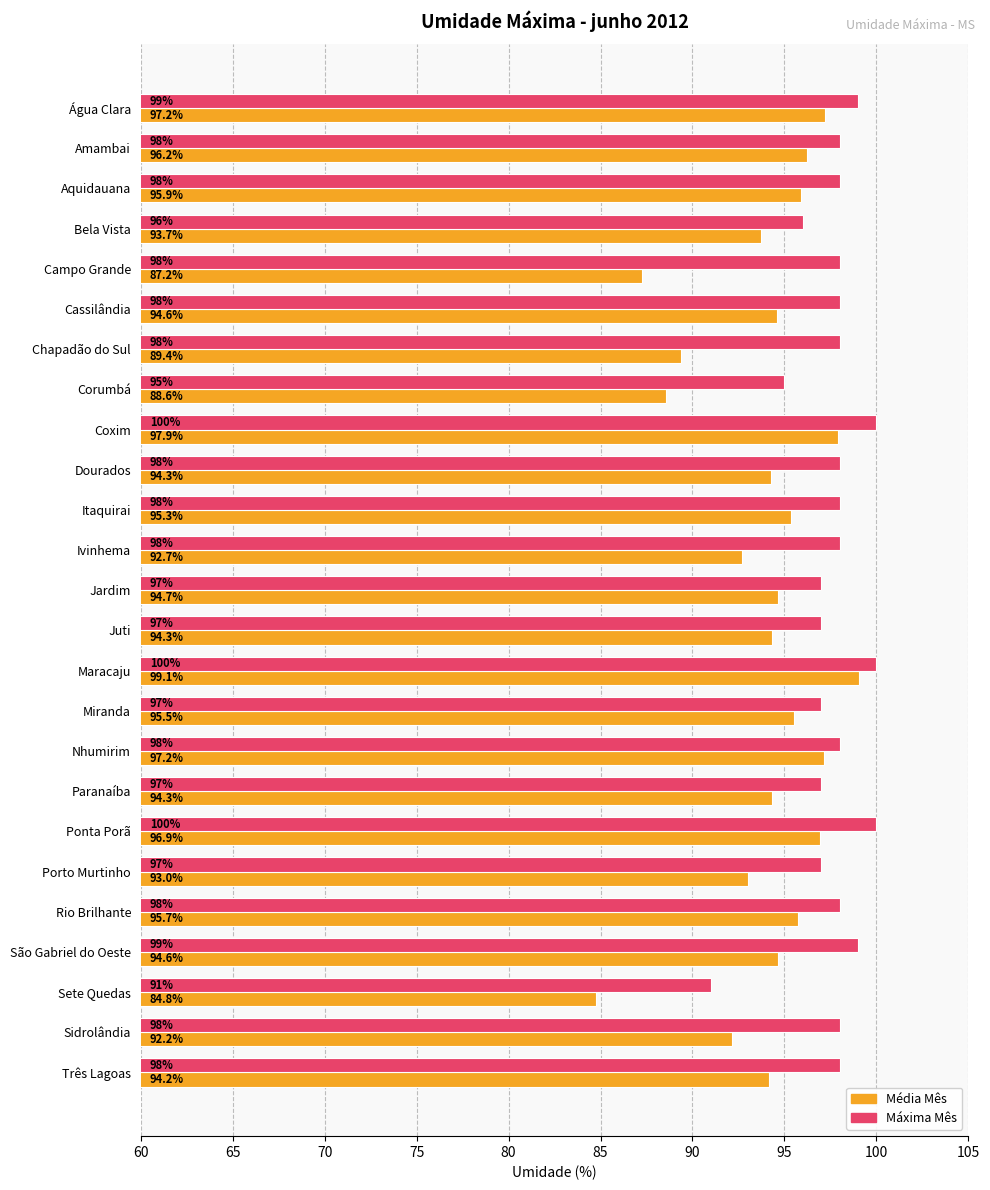

List the series in order of their overall mean, highest first.

Máxima Mês, Média Mês